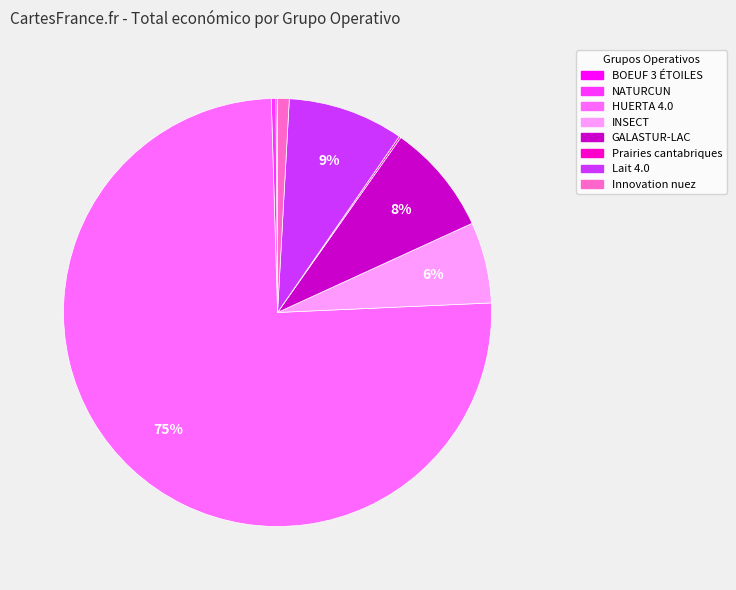

Is there a majority slice in this chart?

Yes